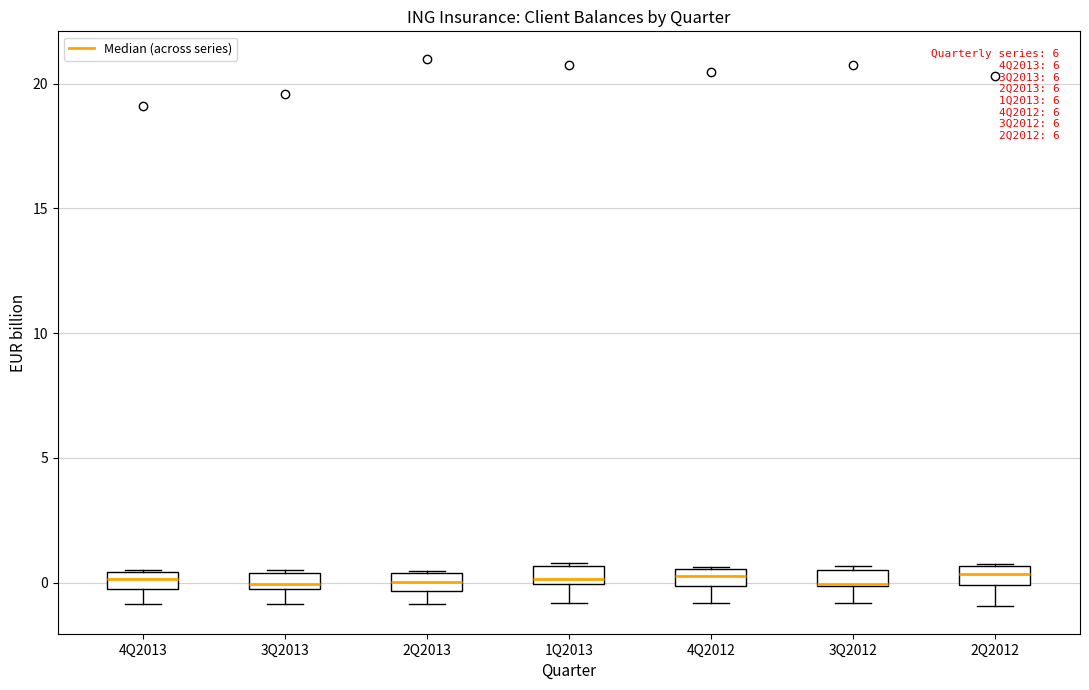

Where is the upper edge of the box for 3Q2013 on the y-axis? The values are not printed on the chart, so give them approximately, as read against the axis.

0.5